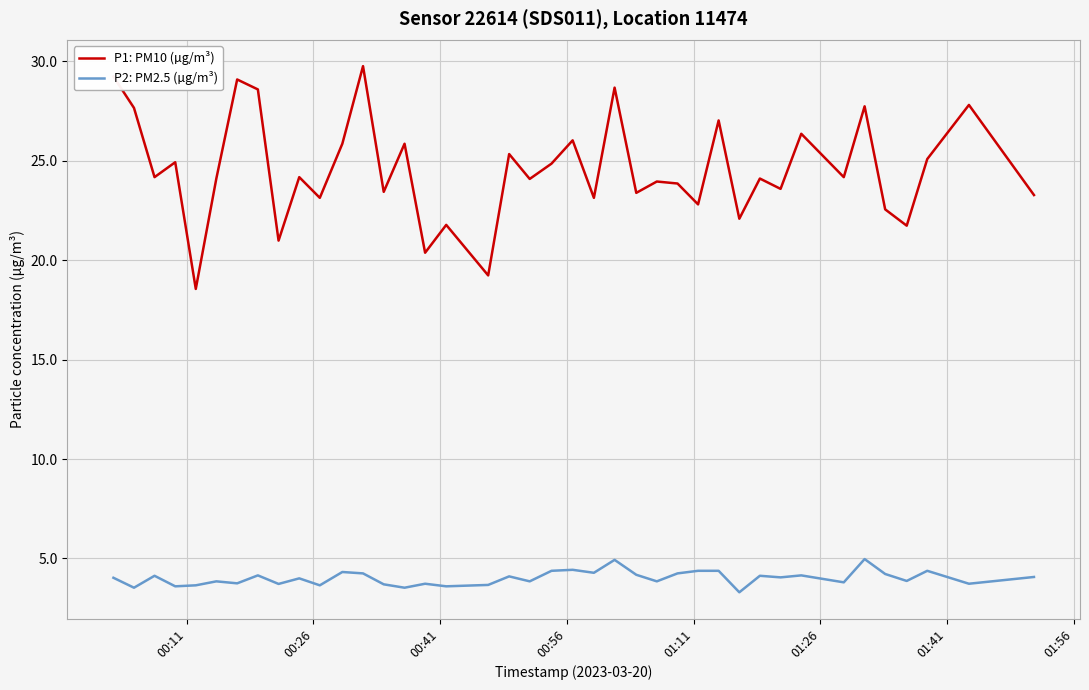

Rank the series by their maximum value, from lowest to highest.

P2: PM2.5 (µg/m³), P1: PM10 (µg/m³)